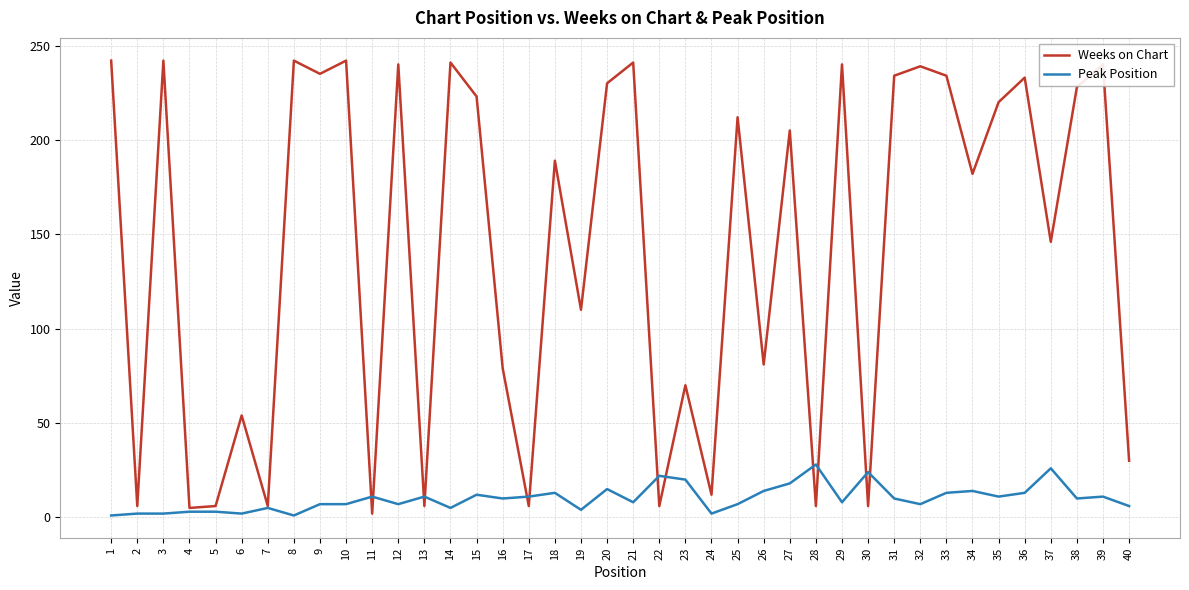

Which series ends up on top after the final intersection of Peak Position and Weeks on Chart?

Weeks on Chart